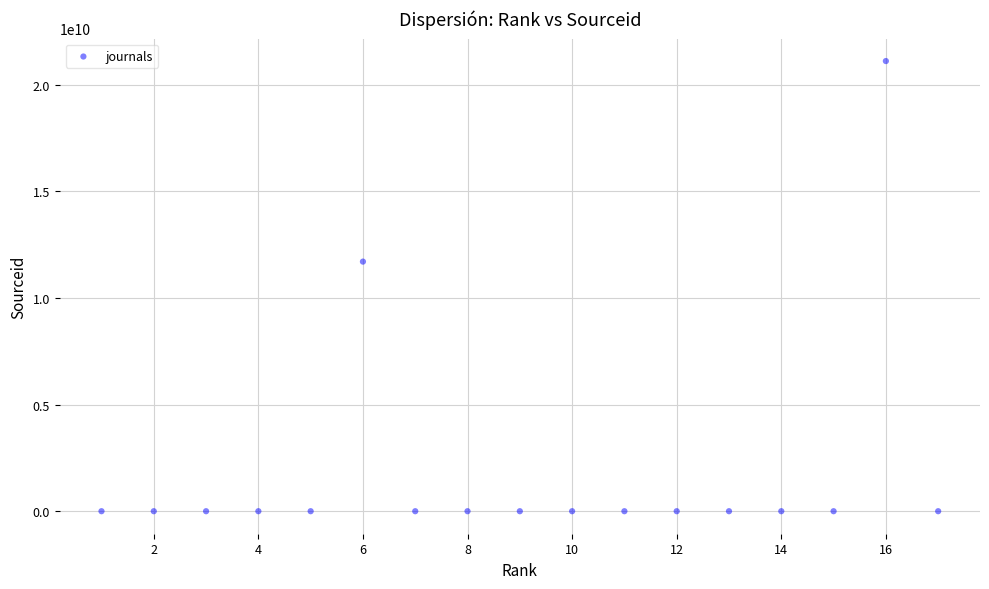

What is the range of Y values (max minus min)?

21100796030